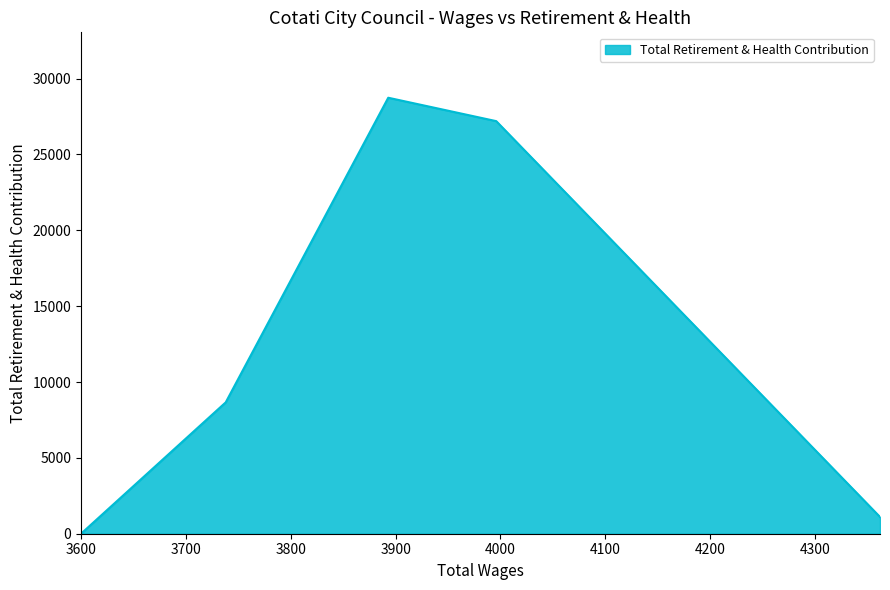

Does the chart have visible grid lines?

No